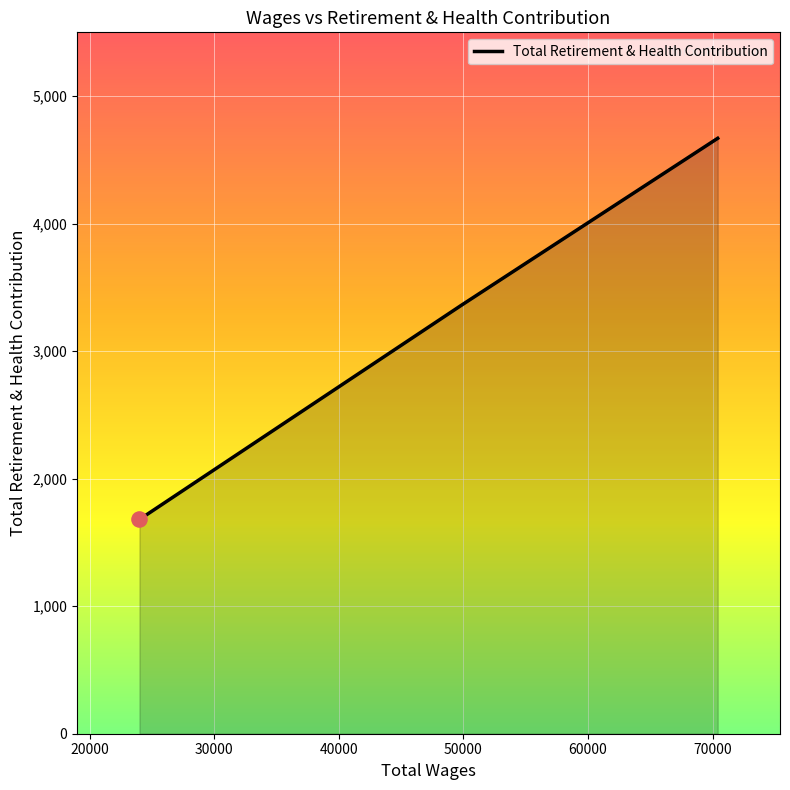

What is the maximum value shown in the chart?

4669